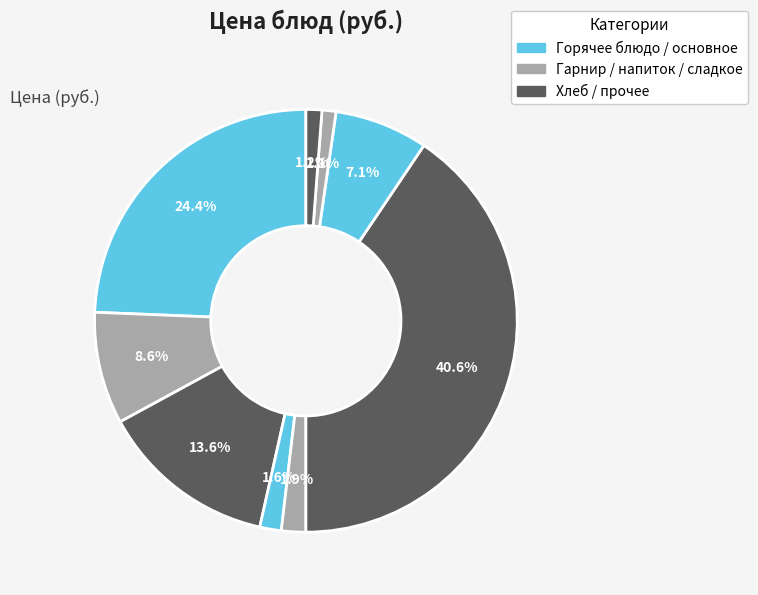

How many segments does this pie chart have?

9